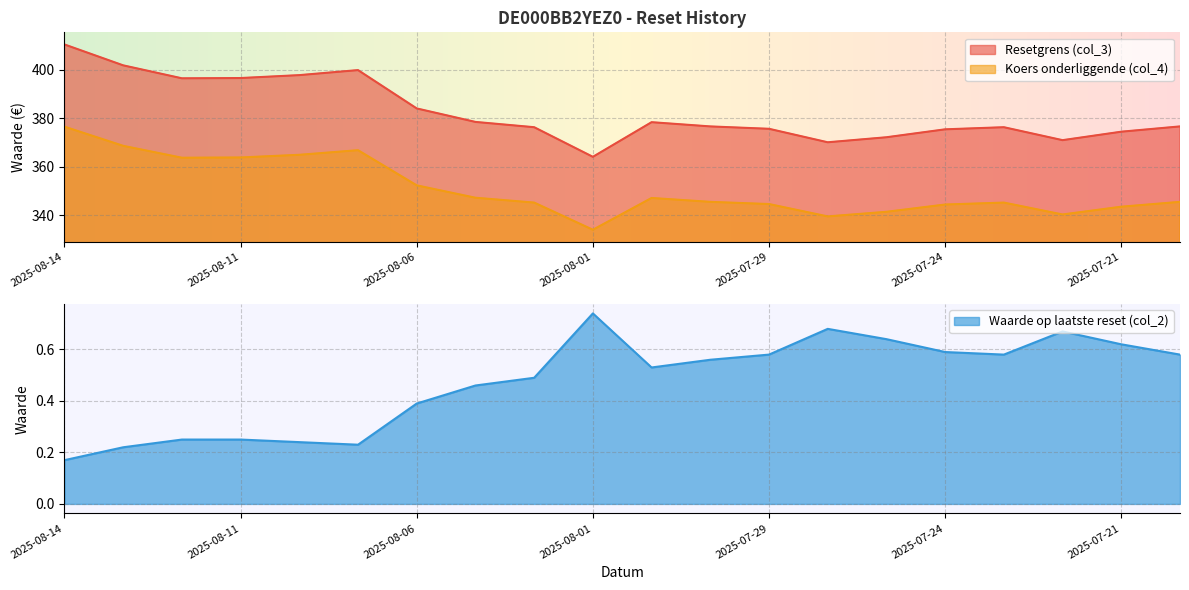

Reading left to right, transcribe all the data shown in this chart.

Resetgrens (col_3): 2025-08-14=410.5	2025-08-13=401.9	2025-08-12=396.5	2025-08-11=396.7	2025-08-08=397.9	2025-08-07=399.9	2025-08-06=384.1	2025-08-05=378.6	2025-08-04=376.4	2025-08-01=364.2	2025-07-31=378.4	2025-07-30=376.7	2025-07-29=375.7	2025-07-28=370.2	2025-07-25=372.2	2025-07-24=375.5	2025-07-23=376.4	2025-07-22=371.0	2025-07-21=374.5	2025-07-18=376.7
Koers onderliggende (col_4): 2025-08-14=376.6	2025-08-13=368.7	2025-08-12=363.8	2025-08-11=363.9	2025-08-08=365.0	2025-08-07=366.9	2025-08-06=352.4	2025-08-05=347.3	2025-08-04=345.3	2025-08-01=334.1	2025-07-31=347.2	2025-07-30=345.6	2025-07-29=344.7	2025-07-28=339.6	2025-07-25=341.5	2025-07-24=344.5	2025-07-23=345.3	2025-07-22=340.4	2025-07-21=343.6	2025-07-18=345.6
Waarde op laatste reset (col_2): 2025-08-14=0.2	2025-08-13=0.2	2025-08-12=0.2	2025-08-11=0.2	2025-08-08=0.2	2025-08-07=0.2	2025-08-06=0.4	2025-08-05=0.5	2025-08-04=0.5	2025-08-01=0.7	2025-07-31=0.5	2025-07-30=0.6	2025-07-29=0.6	2025-07-28=0.7	2025-07-25=0.6	2025-07-24=0.6	2025-07-23=0.6	2025-07-22=0.7	2025-07-21=0.6	2025-07-18=0.6